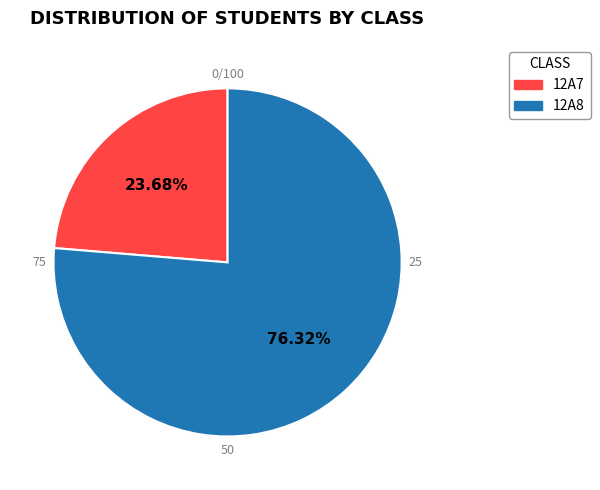

To the nearest percent, what portion does 12A8 represent?

76%